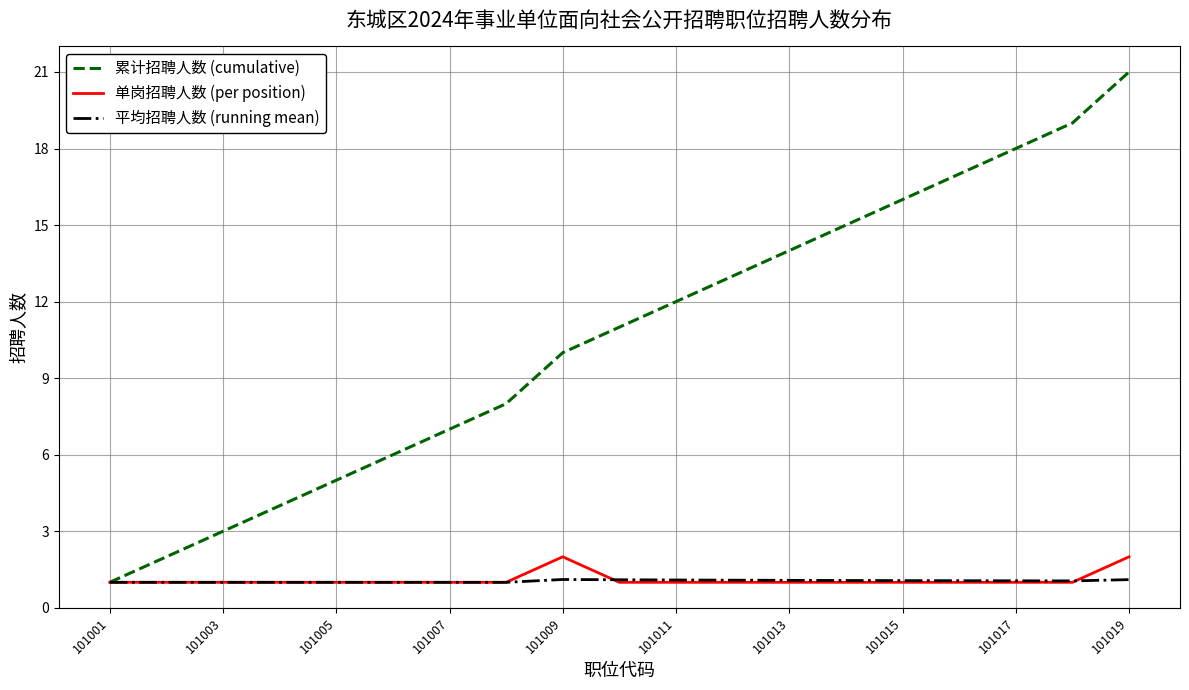

List the series in order of their peak value, highest first.

累计招聘人数 (cumulative), 单岗招聘人数 (per position), 平均招聘人数 (running mean)